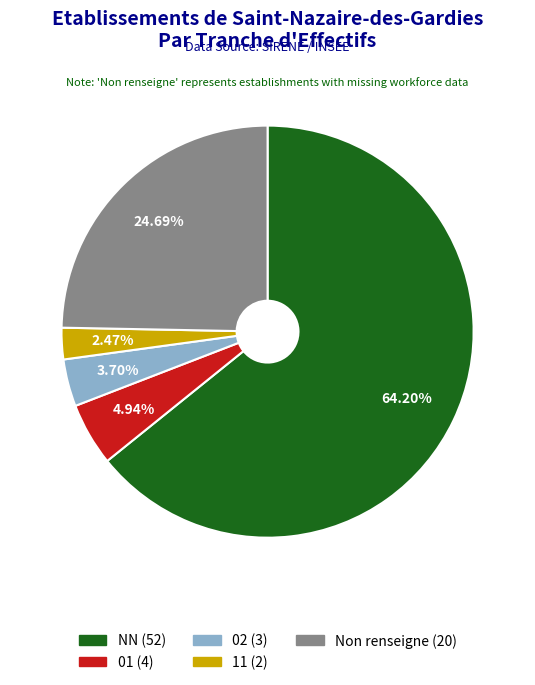

To the nearest percent, what is the difference between the largest and smallest slice percentages?

62%